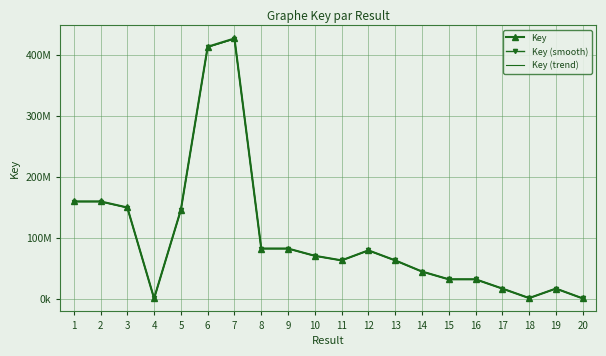

What is the spread (max minus min) of values at 19?

34459.5